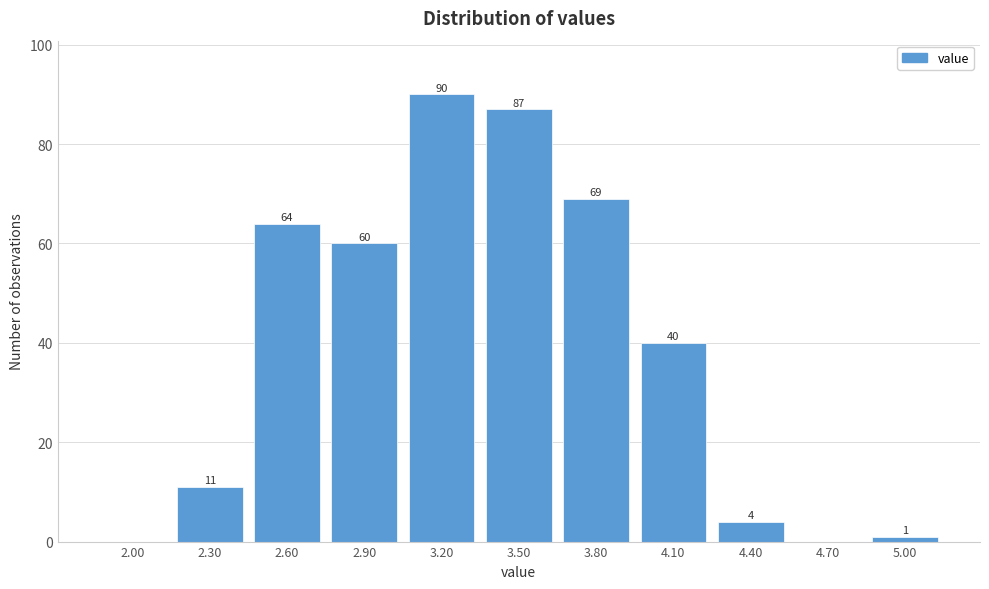

Reading left to right, transcribe all the data shown in this chart.

2.00=0	2.30=11	2.60=64	2.90=60	3.20=90	3.50=87	3.80=69	4.10=40	4.40=4	4.70=0	5.00=1